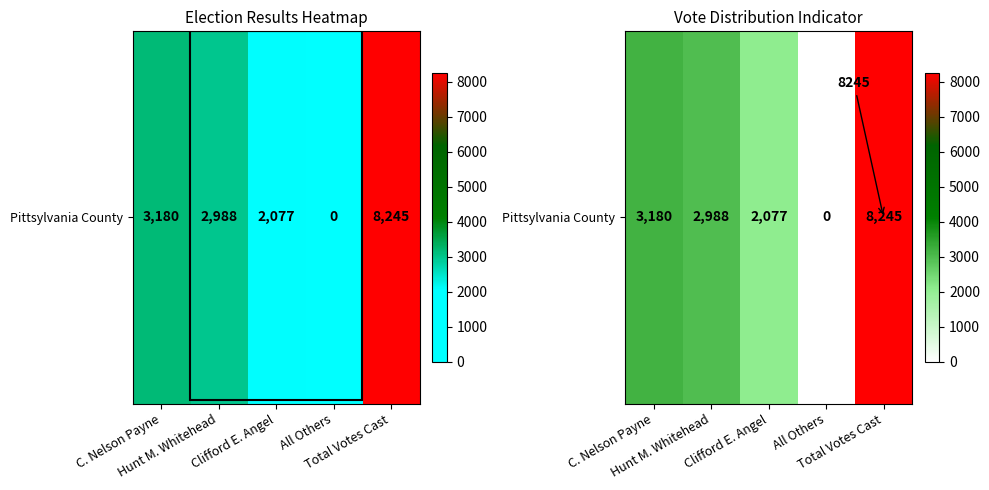

What is the average value?

3298